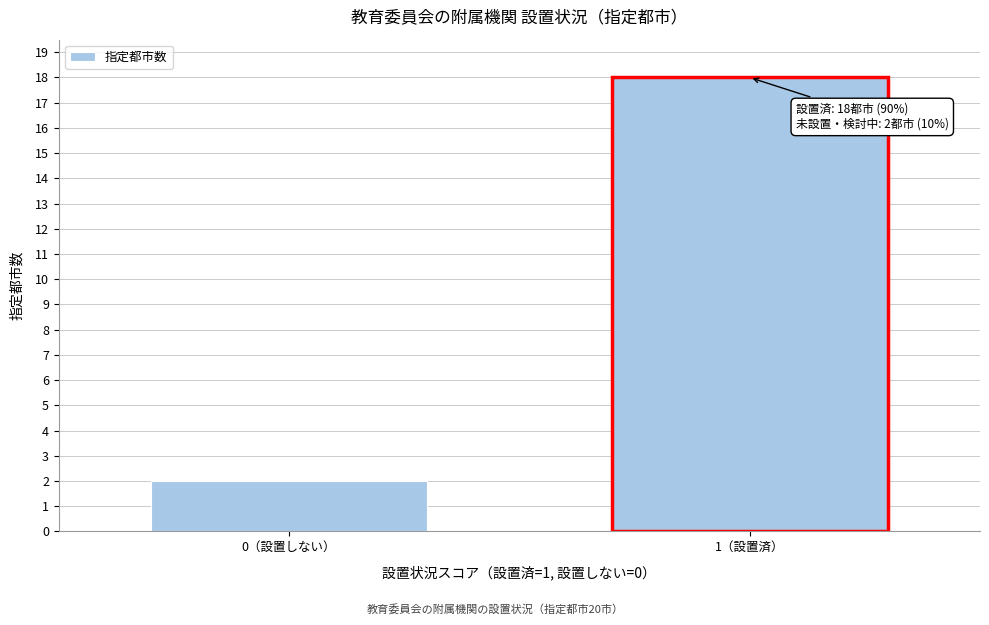

Reading left to right, list all the values displayed in this chart.

0（設置しない）=2	1（設置済）=18